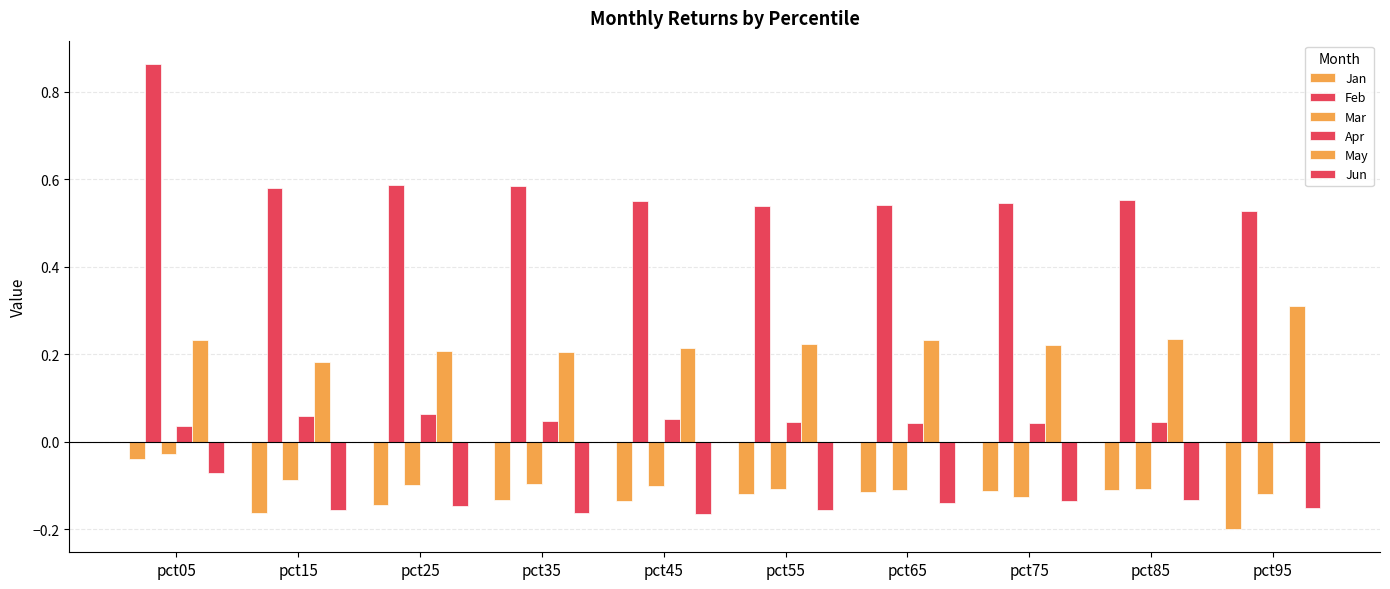

How many series are shown in this chart?

6